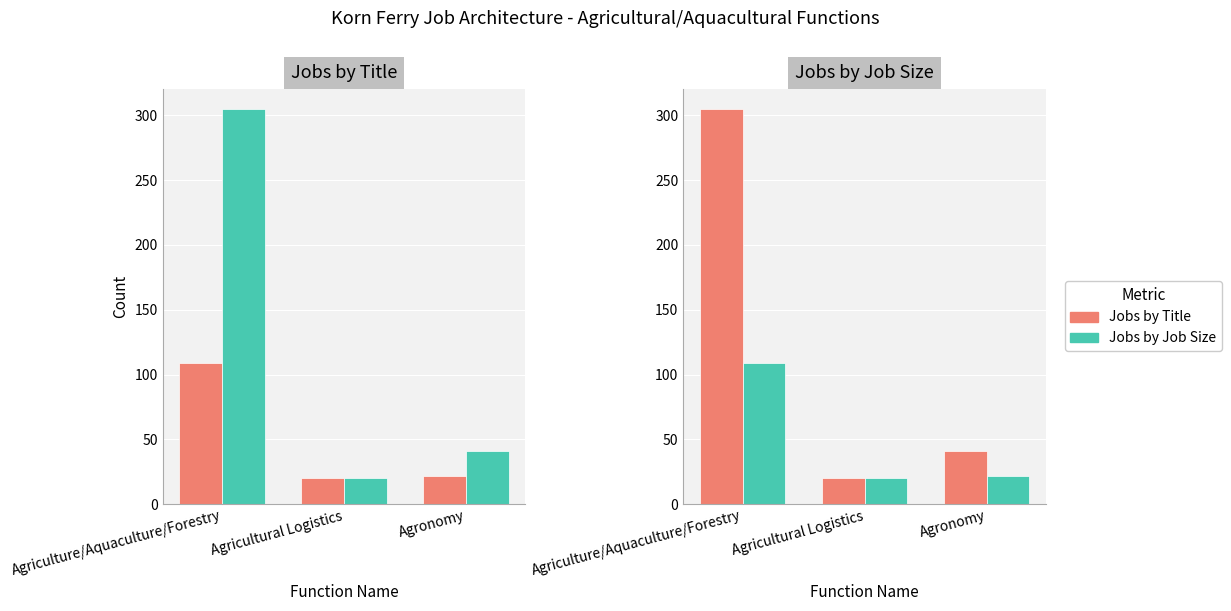

Which category has the lowest value across all series?

Agricultural Logistics